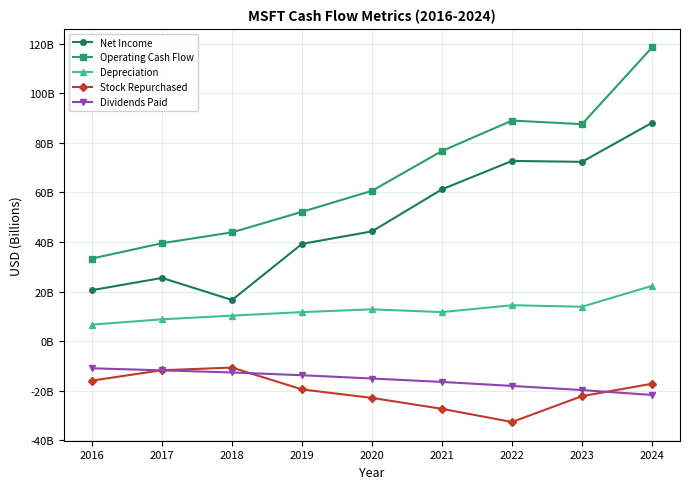

True or false: Operating Cash Flow has more than 0 points higher than both neighbors.

True